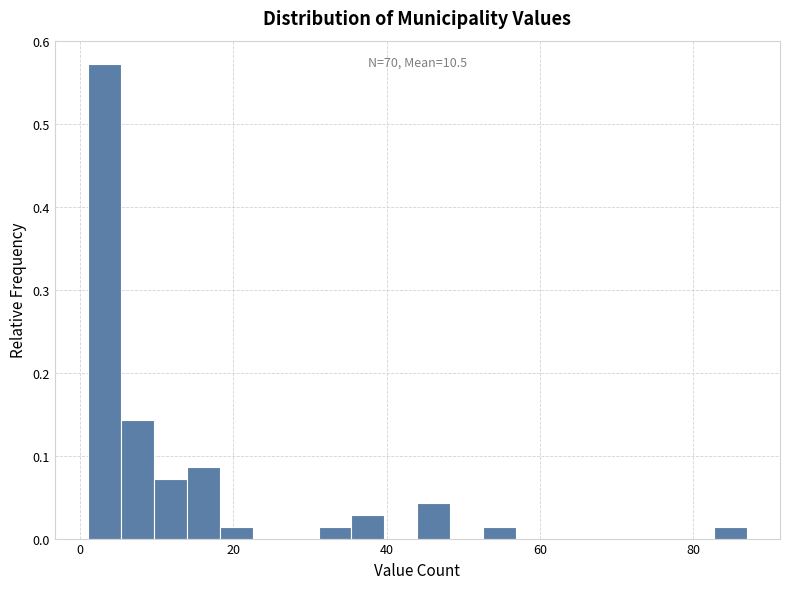

Around what value on the x-axis is the tallest bar? Give the approximate position of its centre, as read against the axis.

4